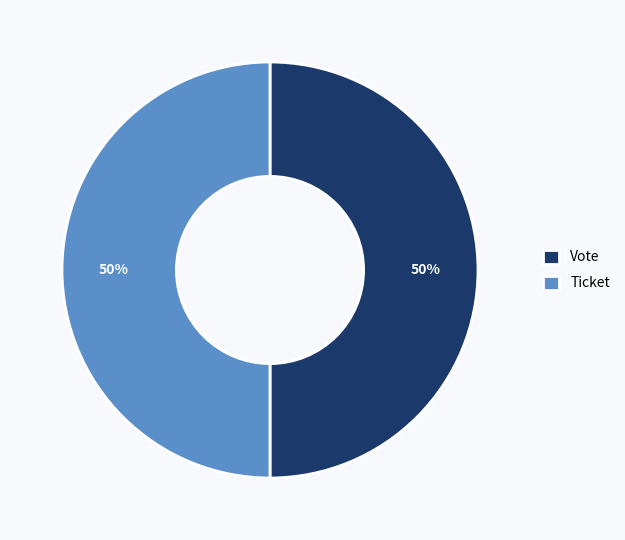

The Ticket slice represents 60% of the pie. True or false?

False